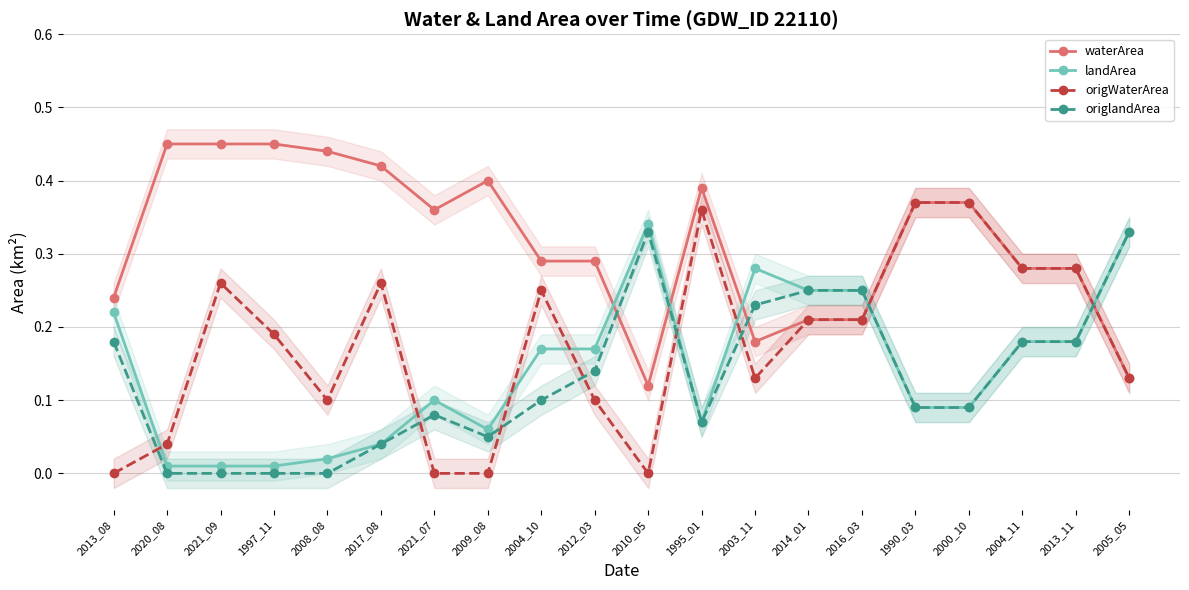

Is it true that origWaterArea equals 0.2 at 2016_03?

True